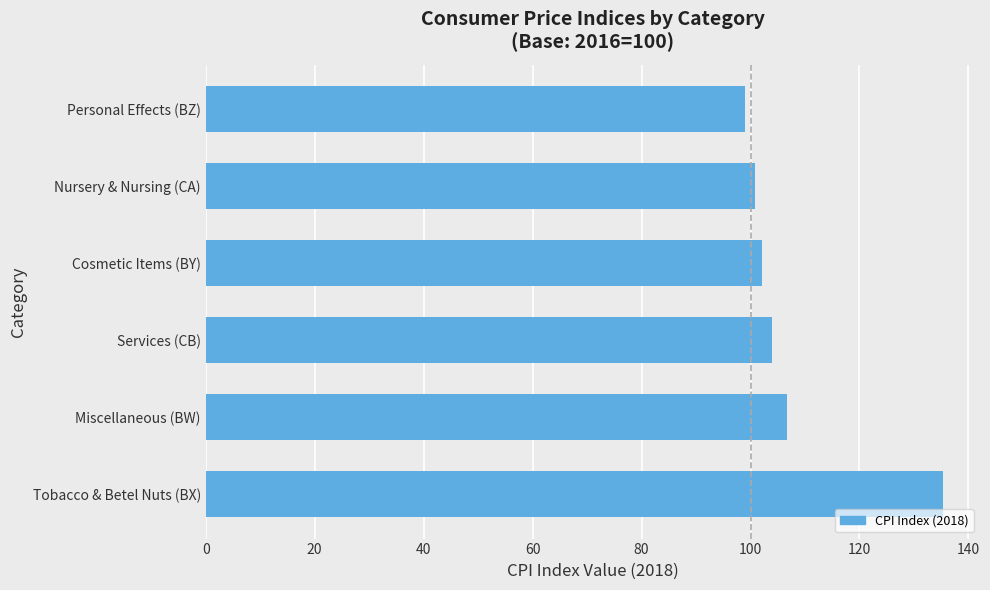

Which has a higher value, Tobacco & Betel Nuts (BX) or Miscellaneous (BW)?

Tobacco & Betel Nuts (BX)